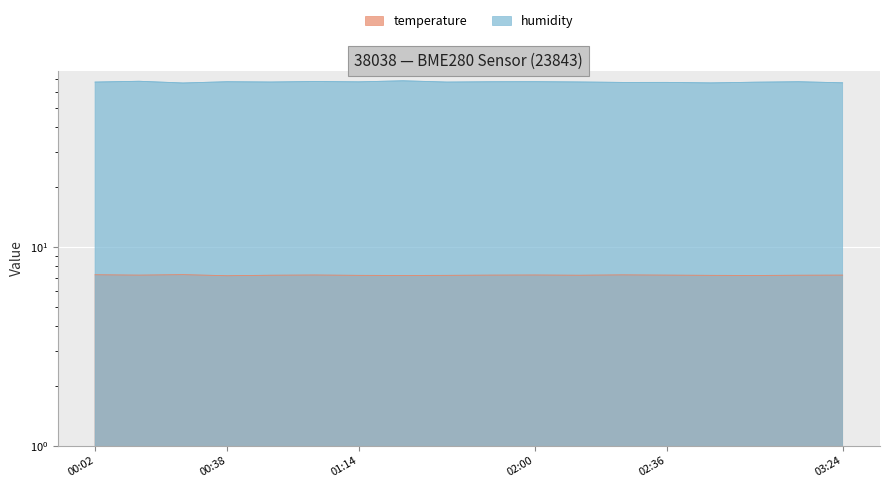

Count the number of categories in the chart.

18